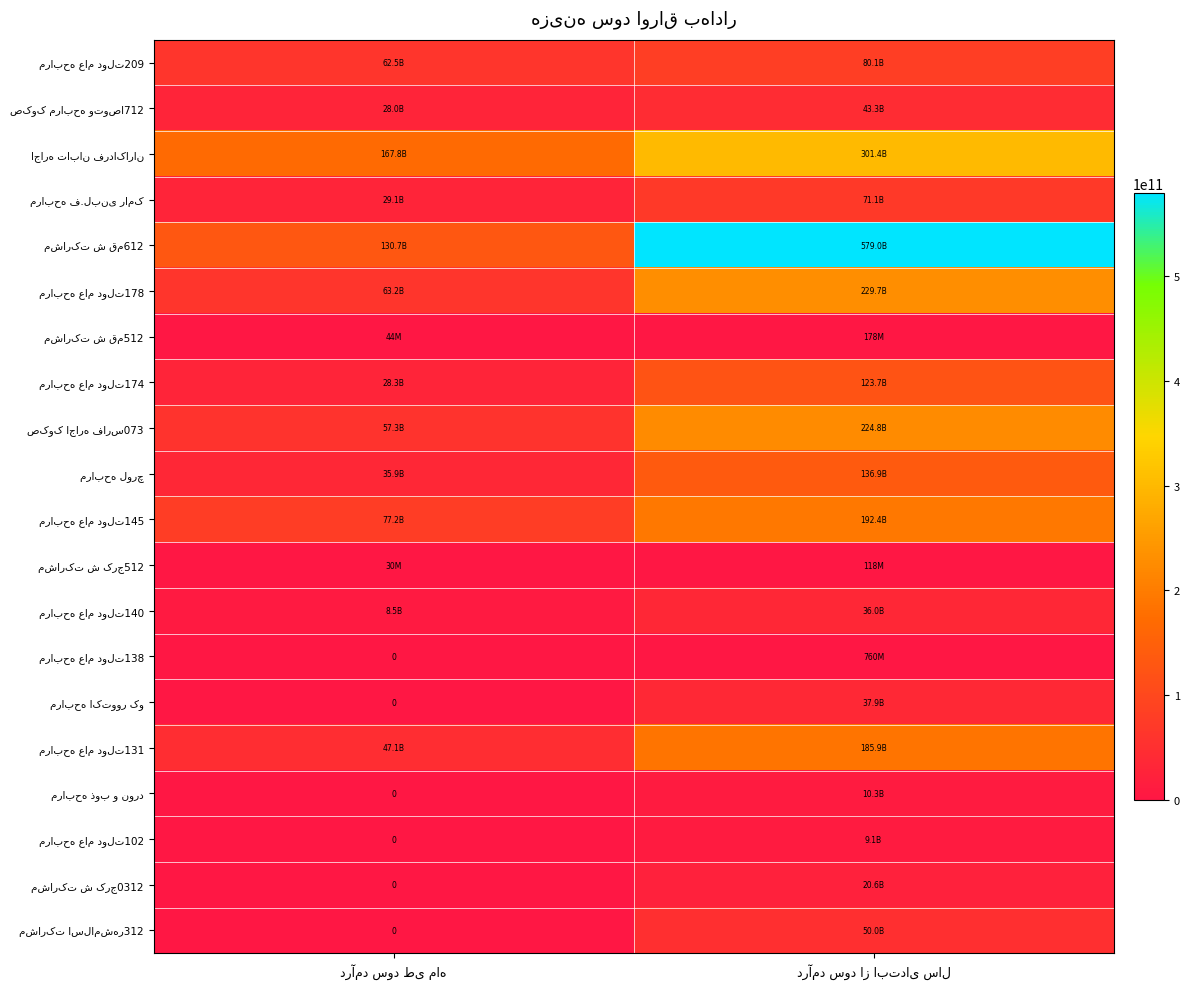

How many positive values does the مرابحه عام دولت138 series have?

1